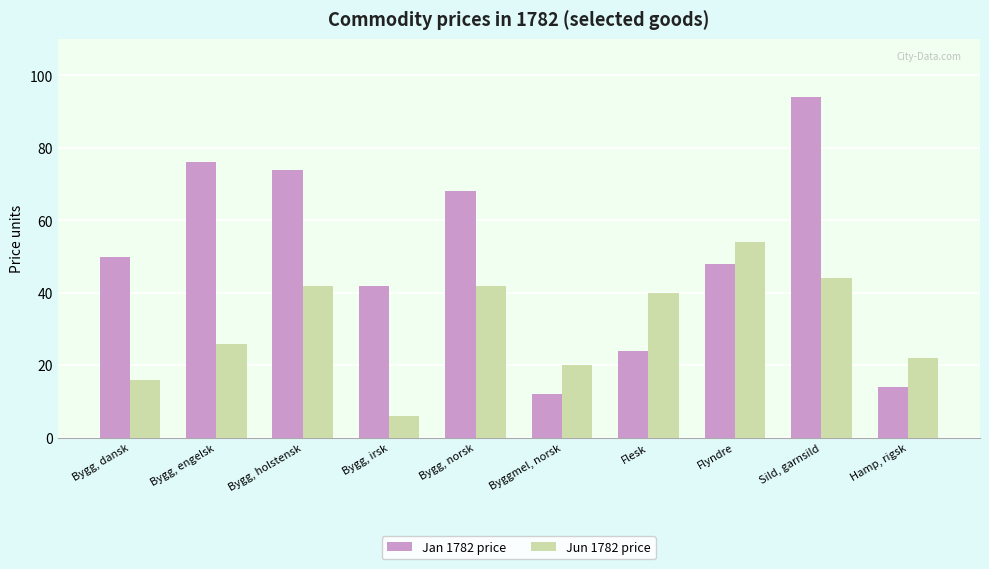

List the series in order of their peak value, highest first.

Jan 1782 price, Jun 1782 price